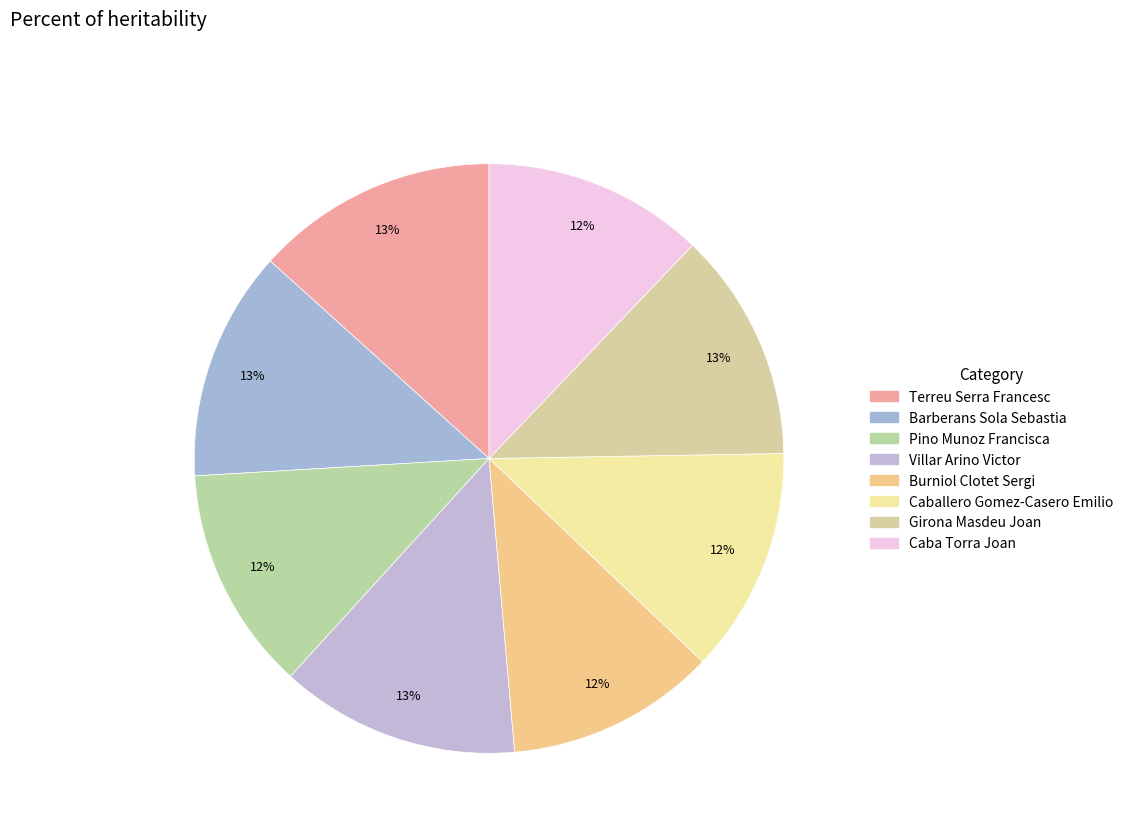

Rank the categories by value from highest to lowest.

1, 4, 2, 7, 6, 3, 8, 5